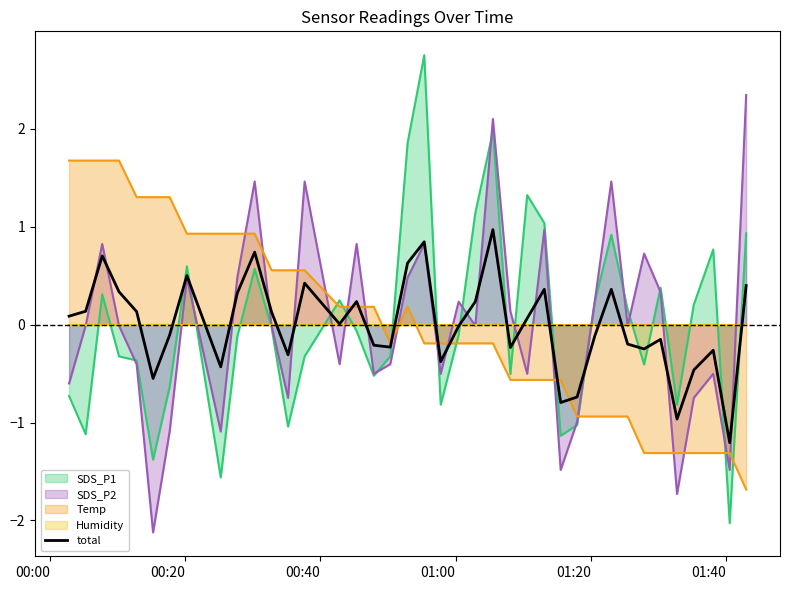

True or false: SDS_P1 and total intersect in this chart.

True